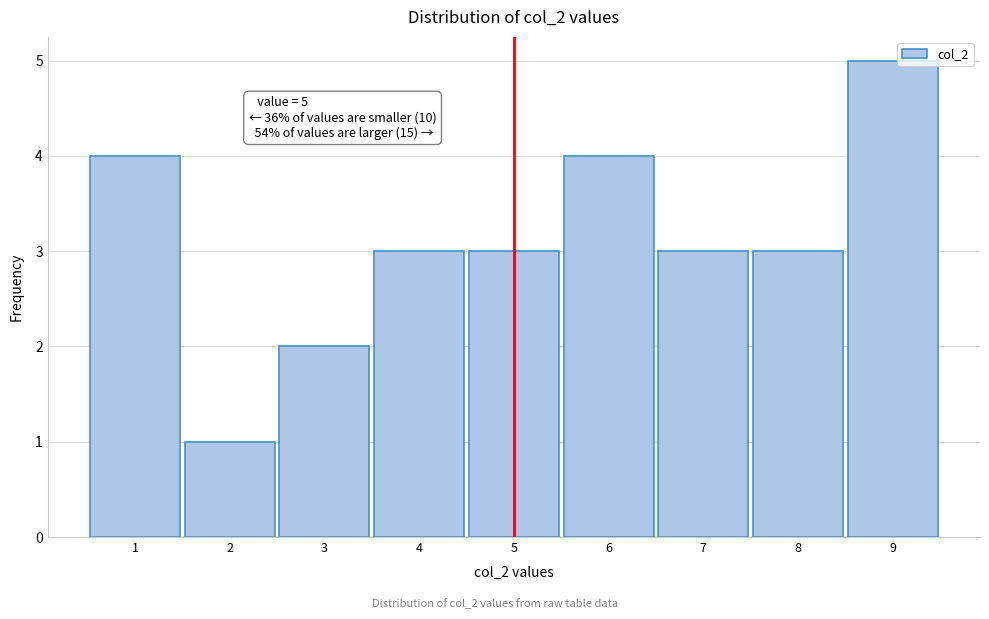

Which range on the x-axis has the tallest bar?

8.5 to 9.5